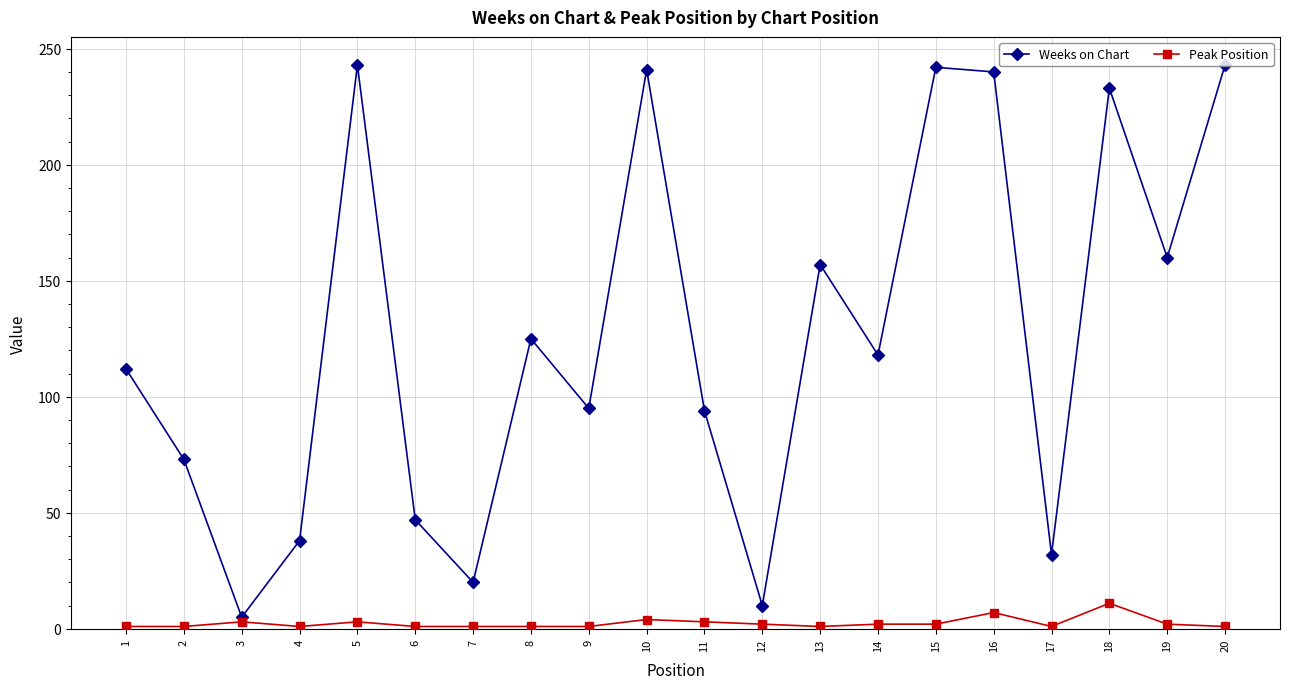

How many interior local valleys does the Weeks on Chart series have?

7